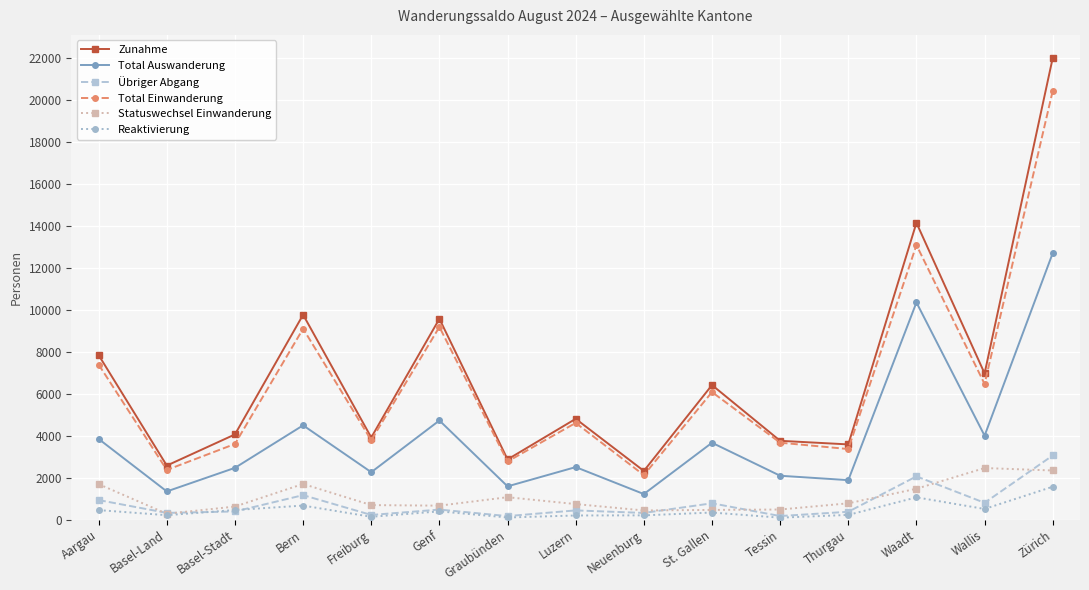

Which series changed the most between Graubünden and Zürich?

Zunahme